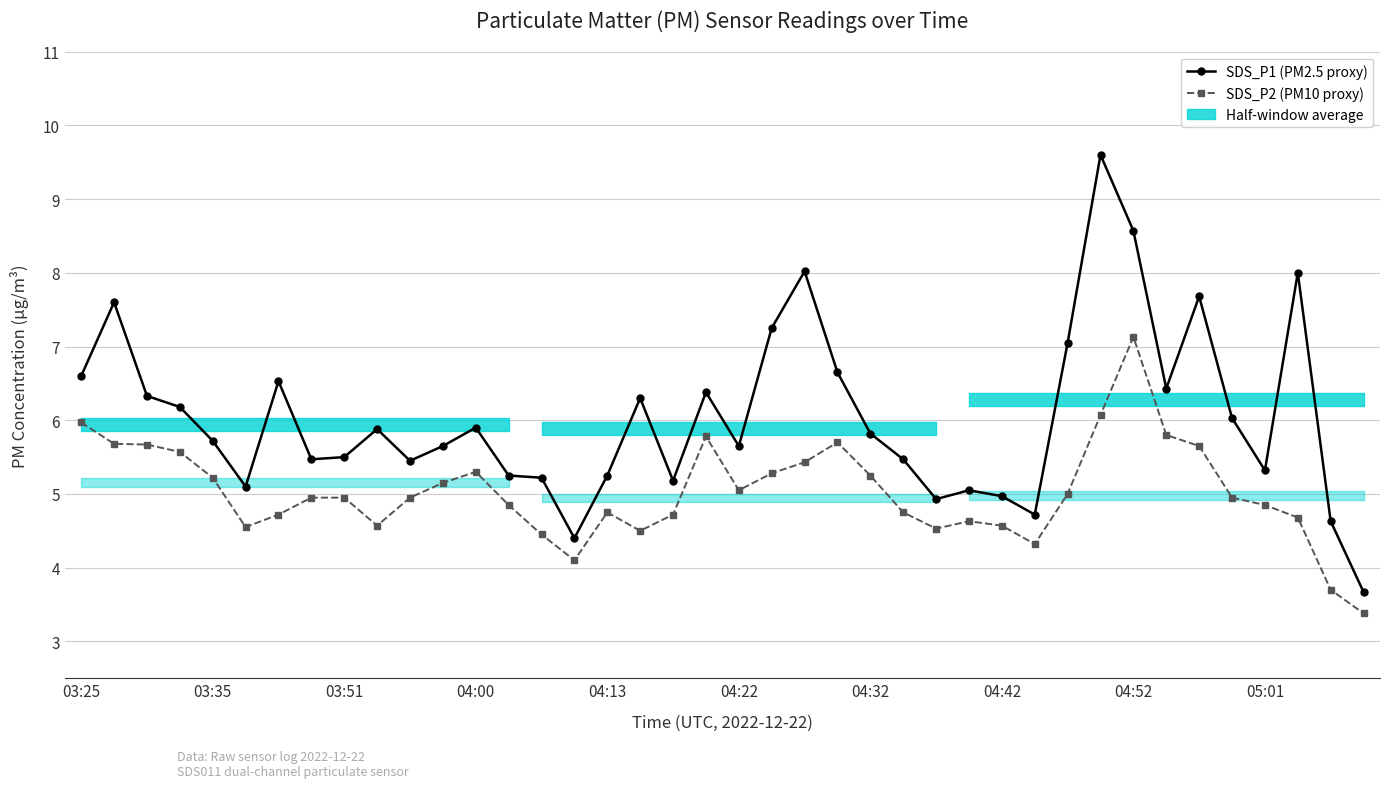

Is the value of SDS_P1 (PM2.5 proxy) at 19 greater than the value of SDS_P2 (PM10 proxy) at 11?

Yes